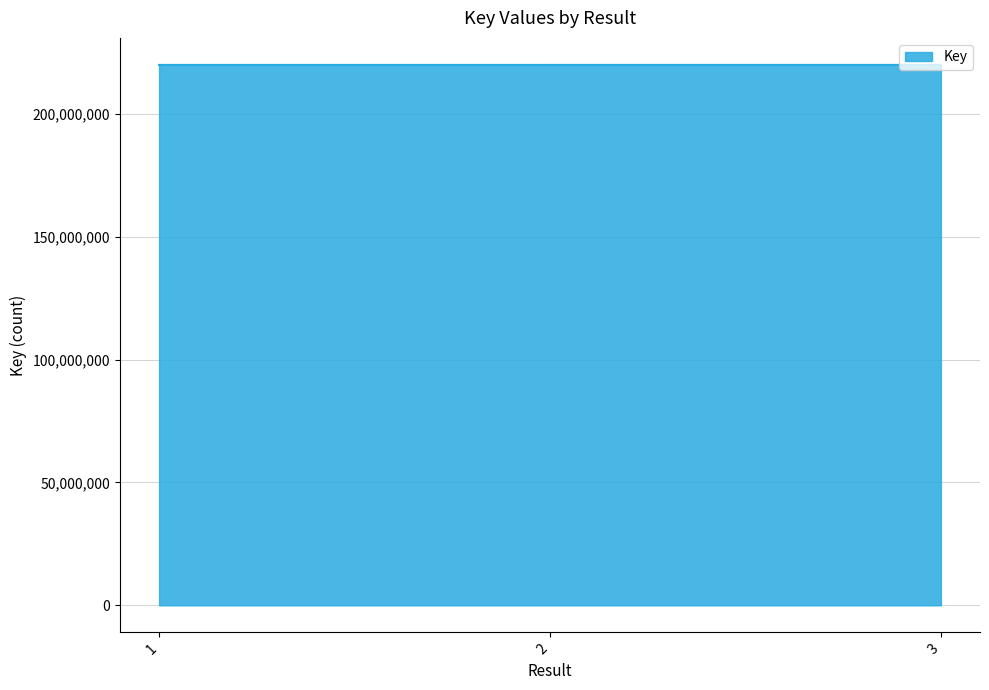

Is it true that the value at 3 is 219931323?

True